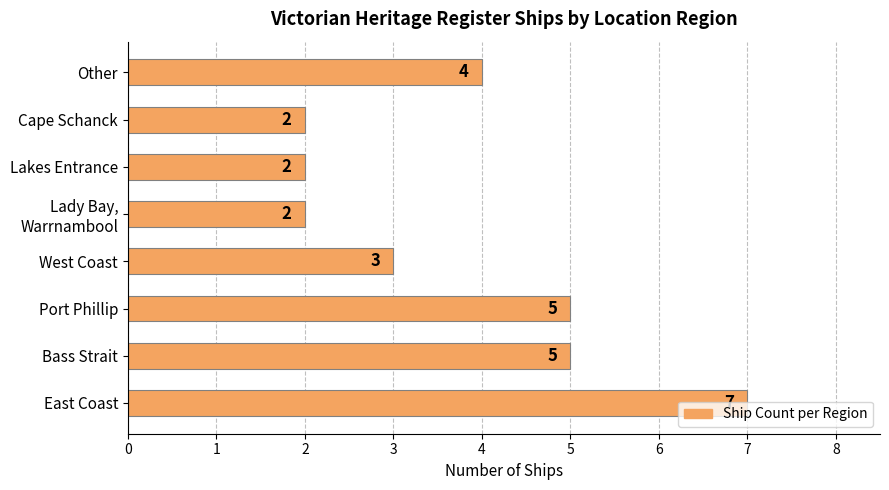

What value does the data have at Port Phillip?

5